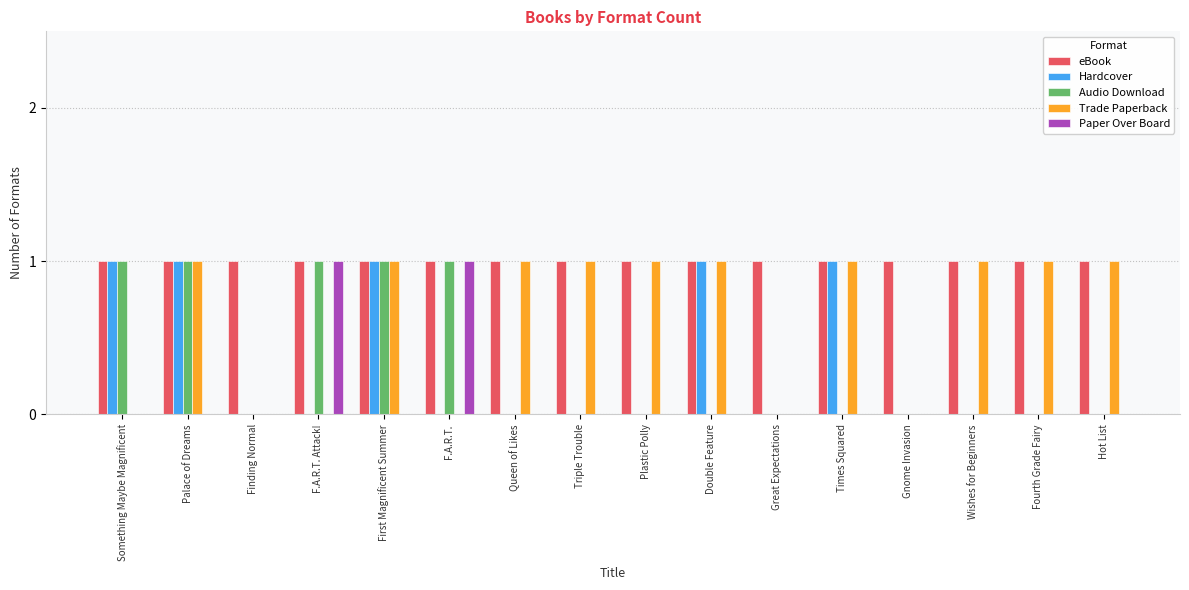

Count the Trade Paperback values in the range 0 to 1.

16